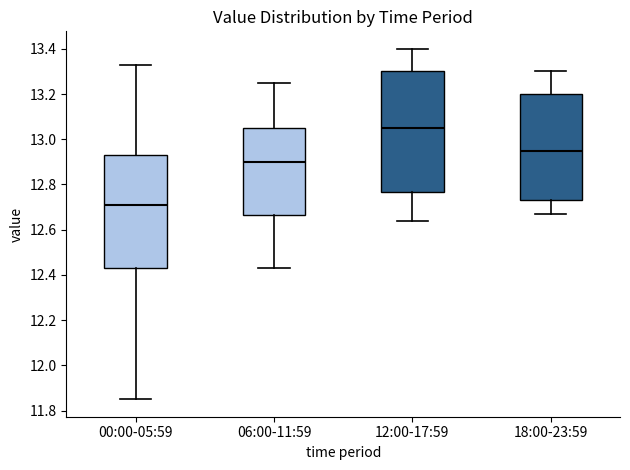

Which box is the tallest, from its lower edge to its upper edge?

12:00-17:59